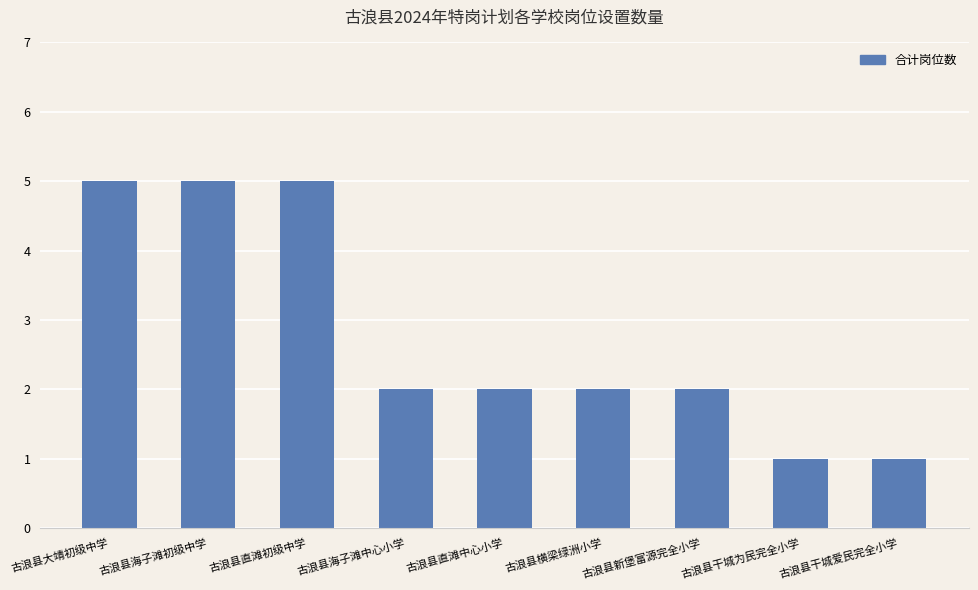

How many distinct data groups are displayed?

1